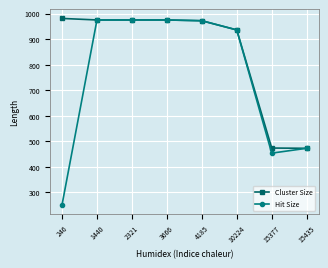

What is the difference between the maximum and minimum values in the Hit Size series?

725